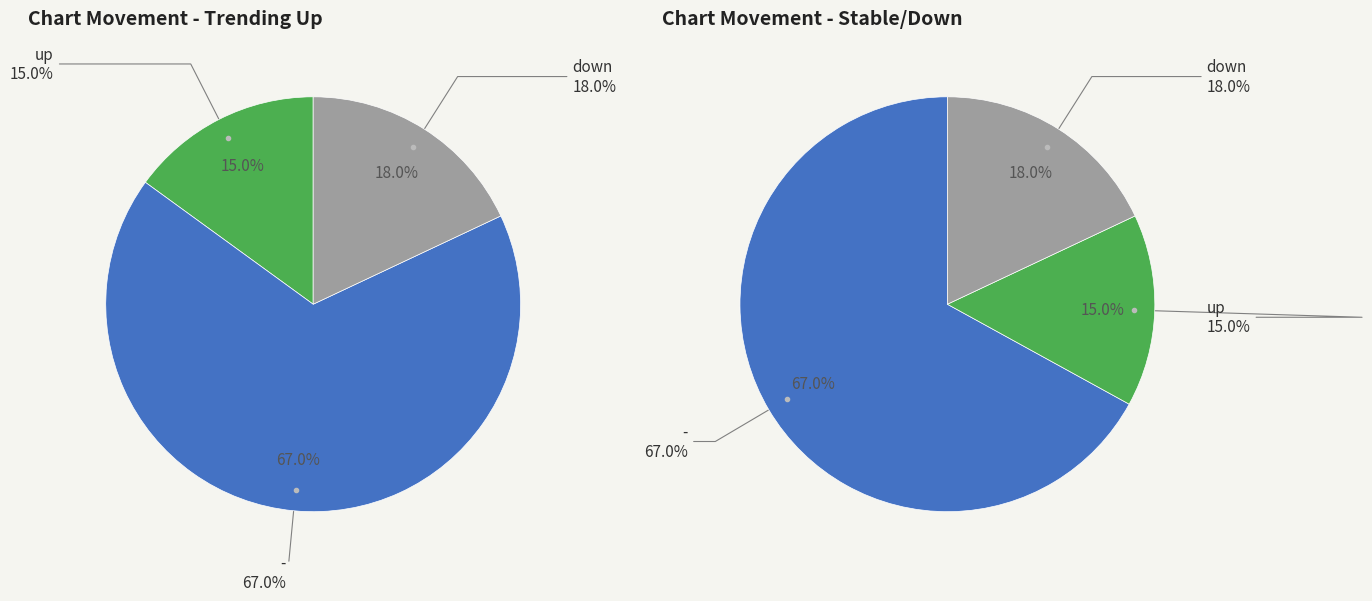

To the nearest percent, what portion does - represent?

67%